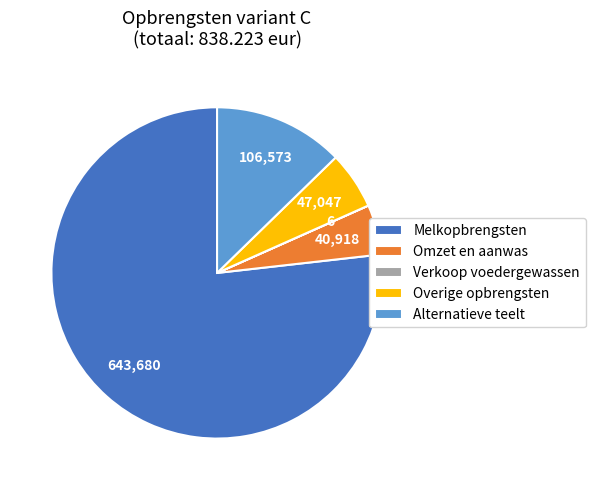

Which category has the biggest portion of the pie?

Melkopbrengsten